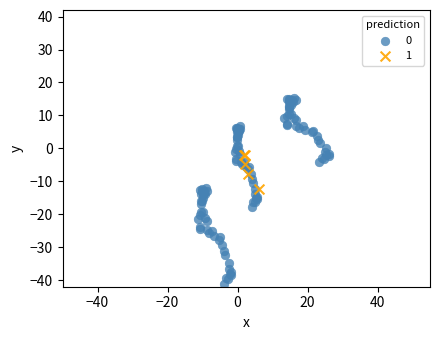

Which series reaches the maximum Y coordinate?

0